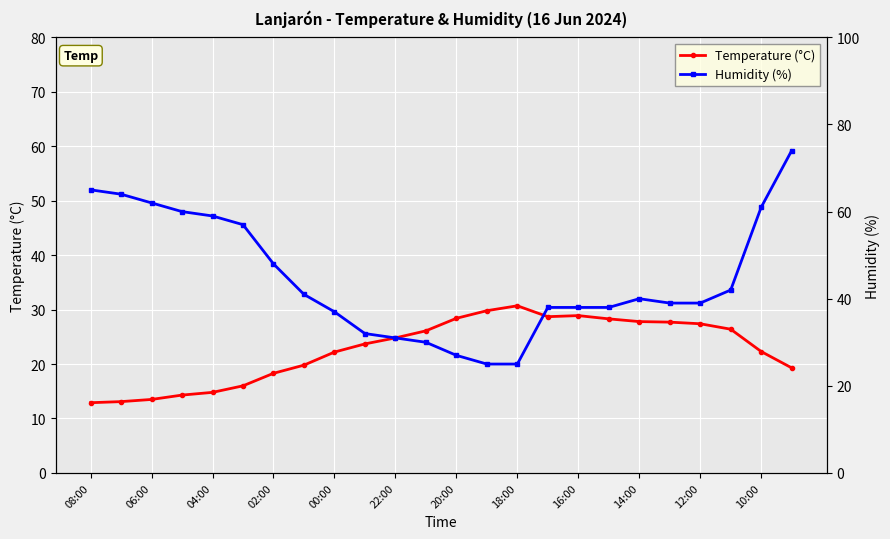

What is the highest value of the Temperature (°C) series?

30.7